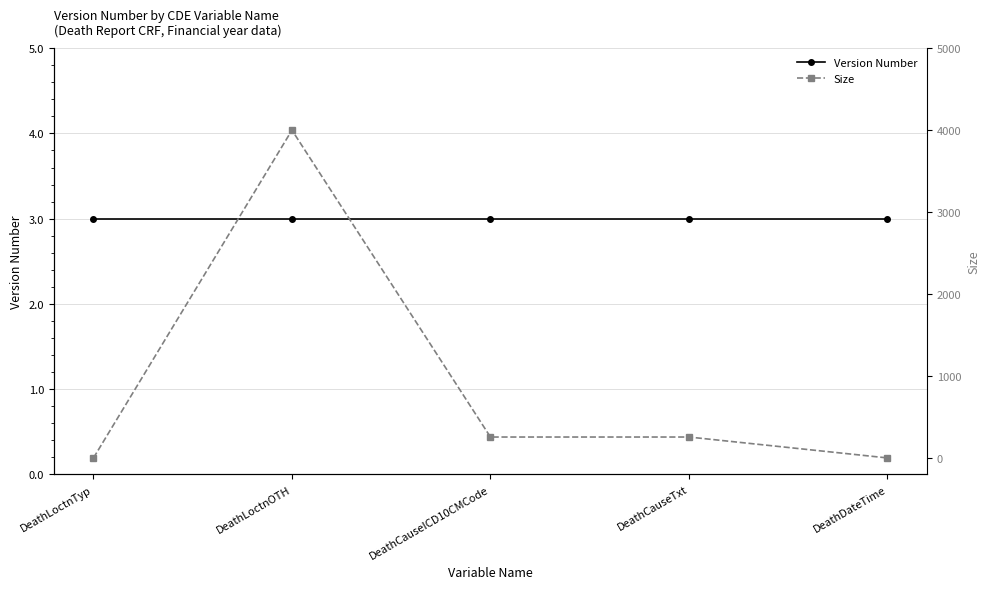

Is the value of Version Number at DeathCauseICD10CMCode greater than the value of Size at DeathCauseICD10CMCode?

No